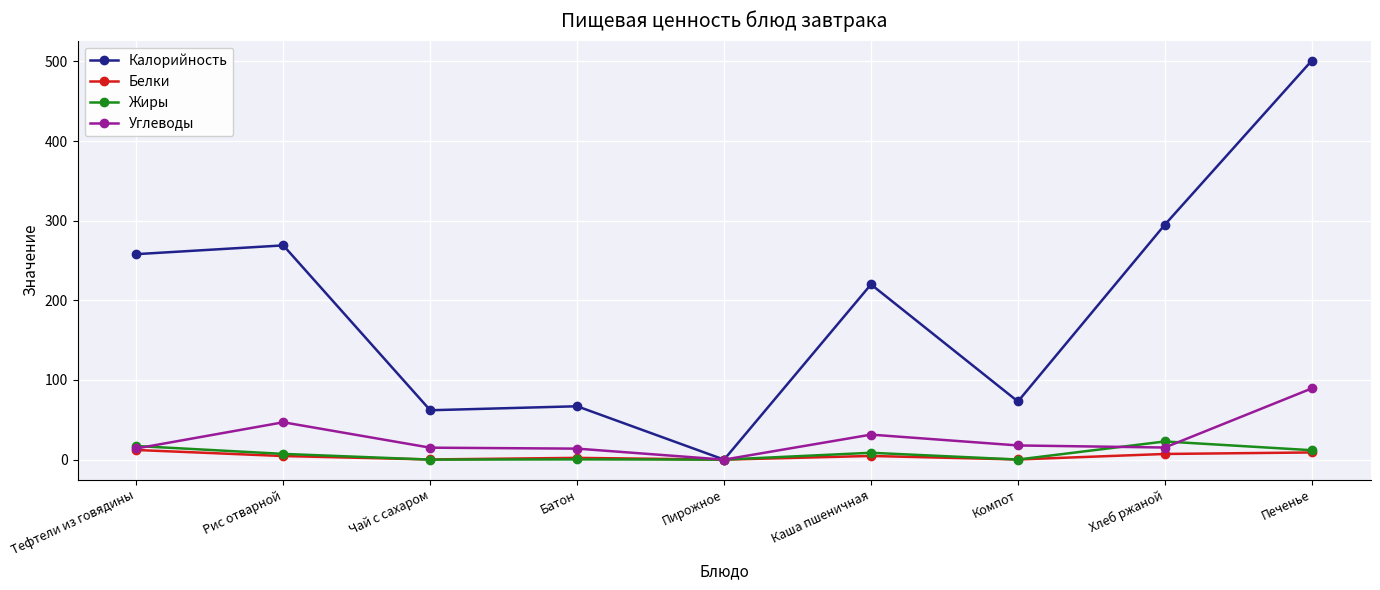

The Углеводы series shows 120.4 at Печенье. True or false?

False